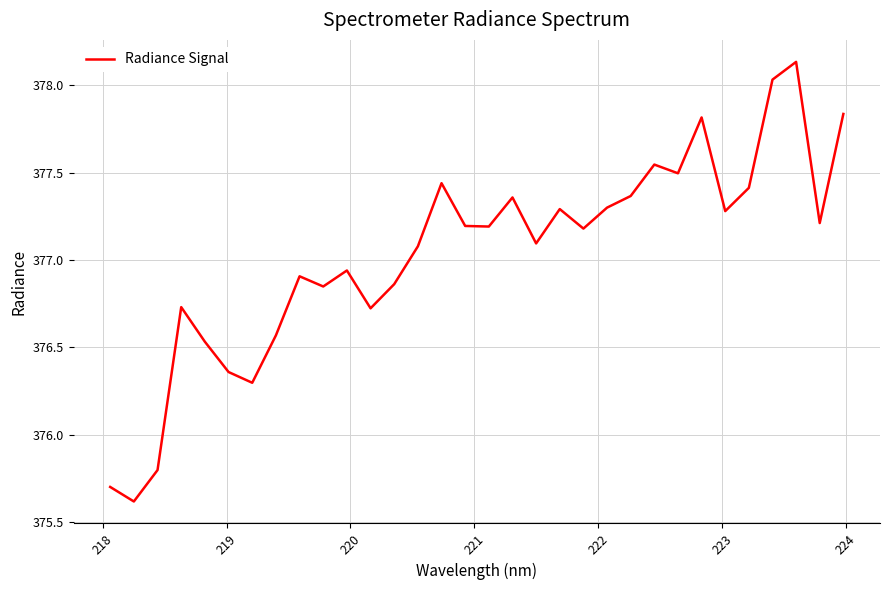

What is the minimum value shown in the chart?

375.6